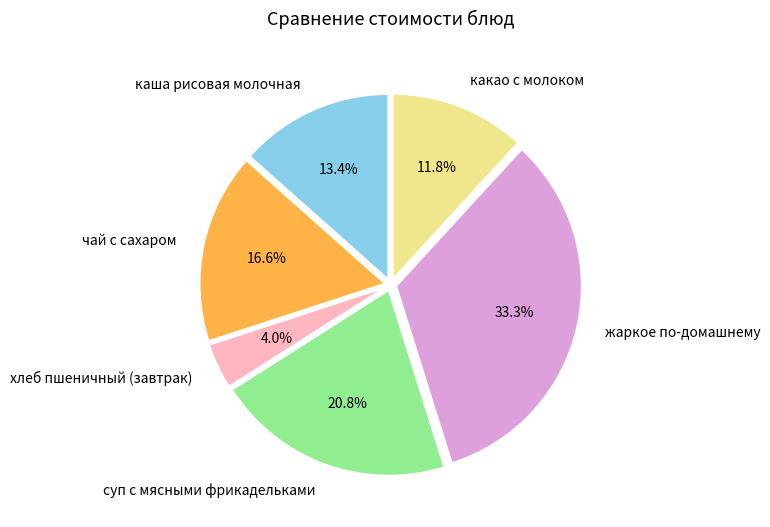

To the nearest percent, what is the difference between the каша рисовая молочная and жаркое по-домашнему slice percentages?

20%